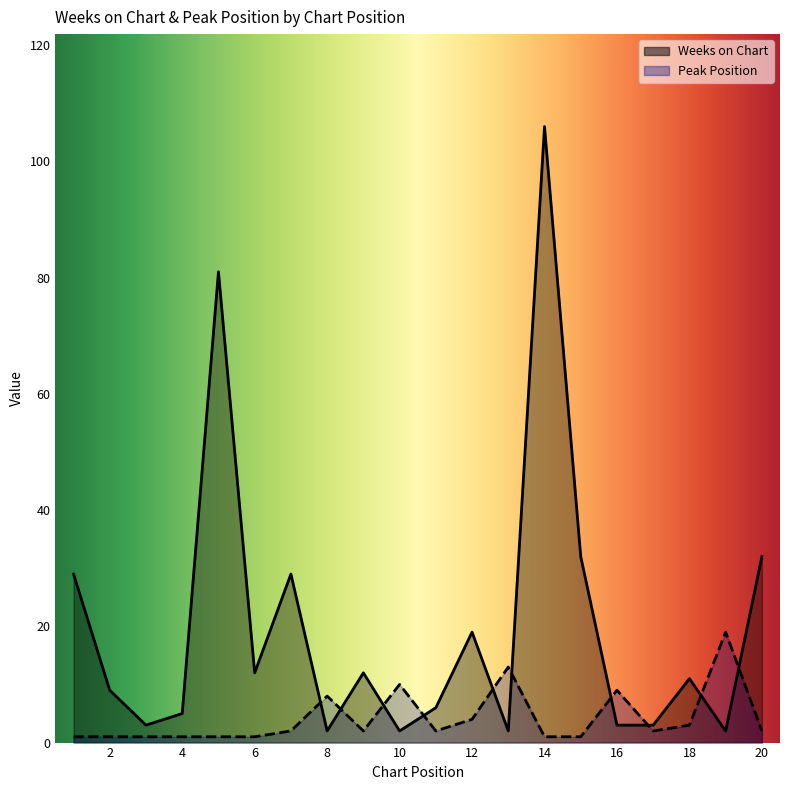

How many intersections are there between Weeks on Chart and Peak Position?

10